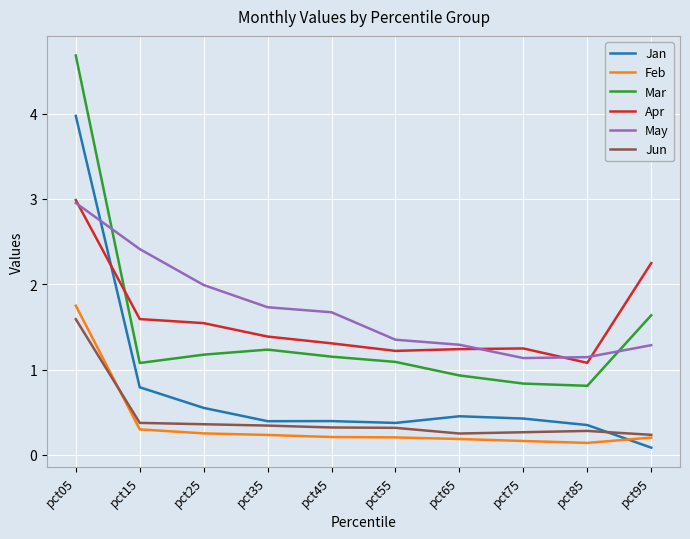

The Jun series shows 0.3 at pct75. True or false?

True